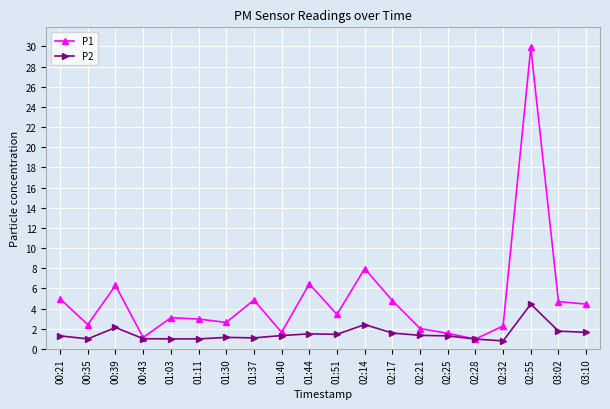

At which label does P2 first exceed 1?

00:21